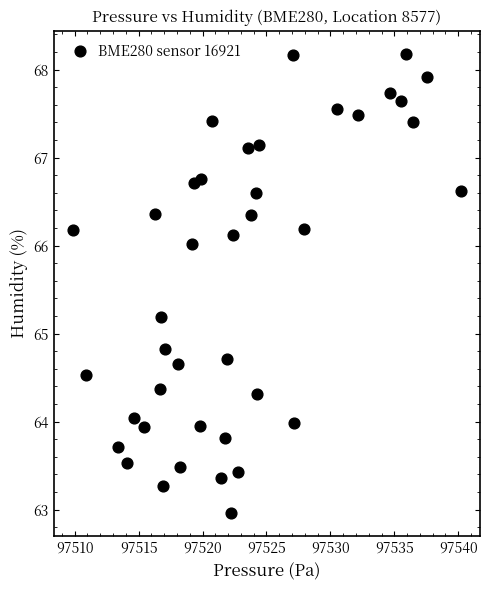

What is the range of Y values (max minus min)?

5.2